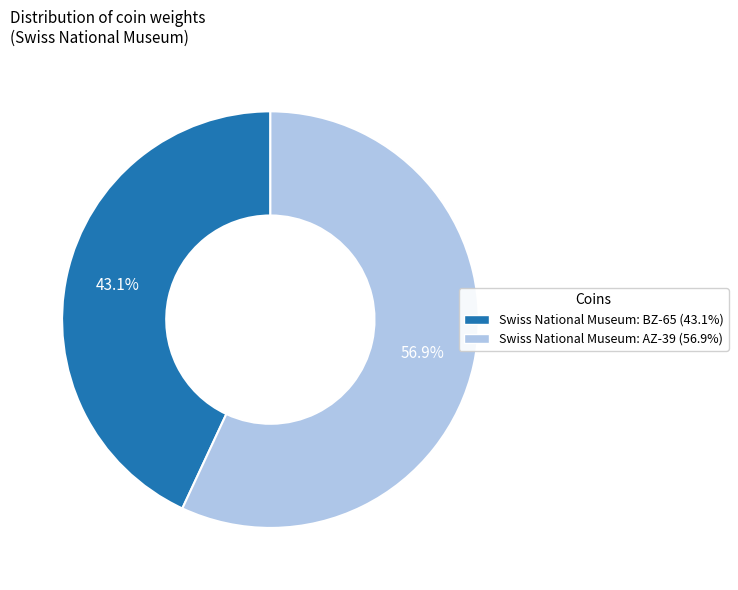

The Swiss National Museum: BZ-65 slice represents 43% of the pie. True or false?

True